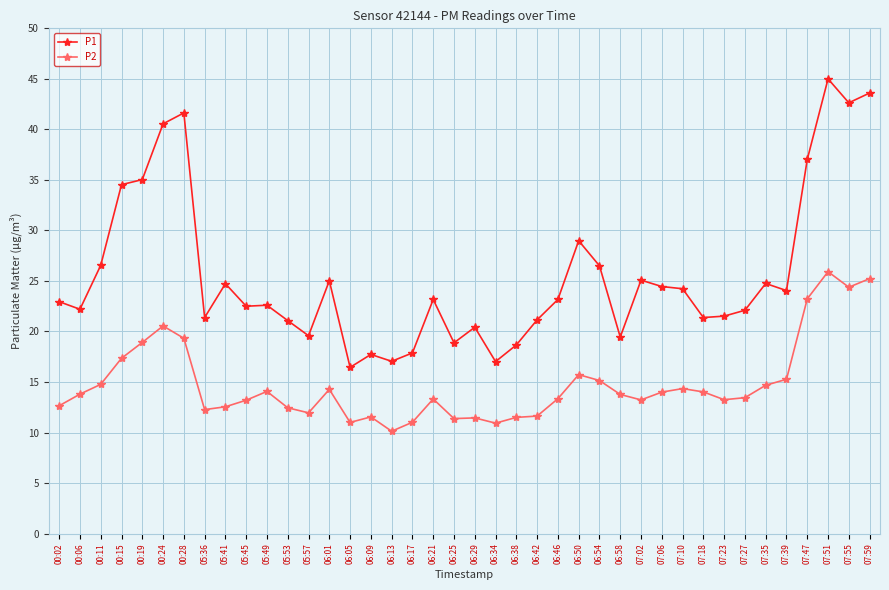

What is the average value of the P2 series?

14.8